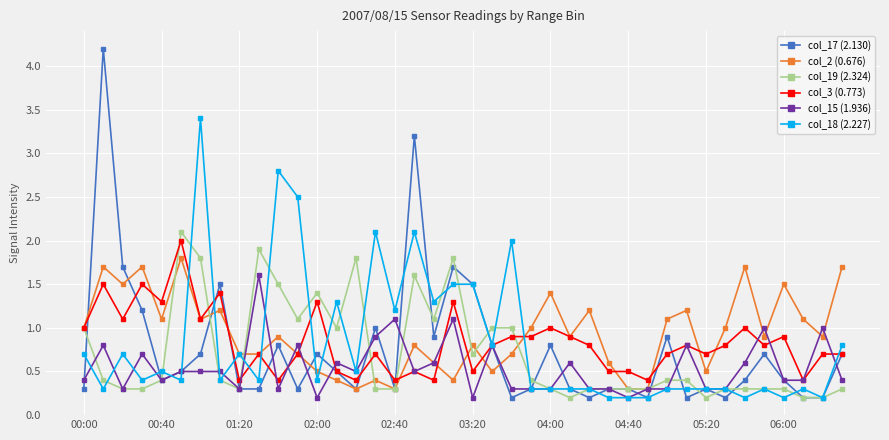

Which series has the widest spread of values?

col_17 (2.130)